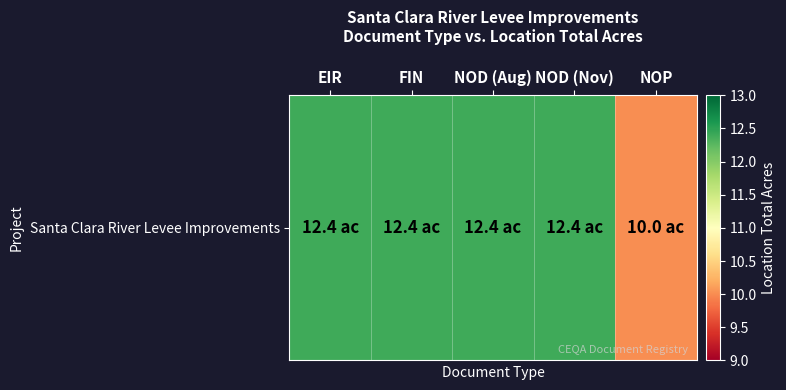

The chart shows a value of 12.4 at EIR. True or false?

True